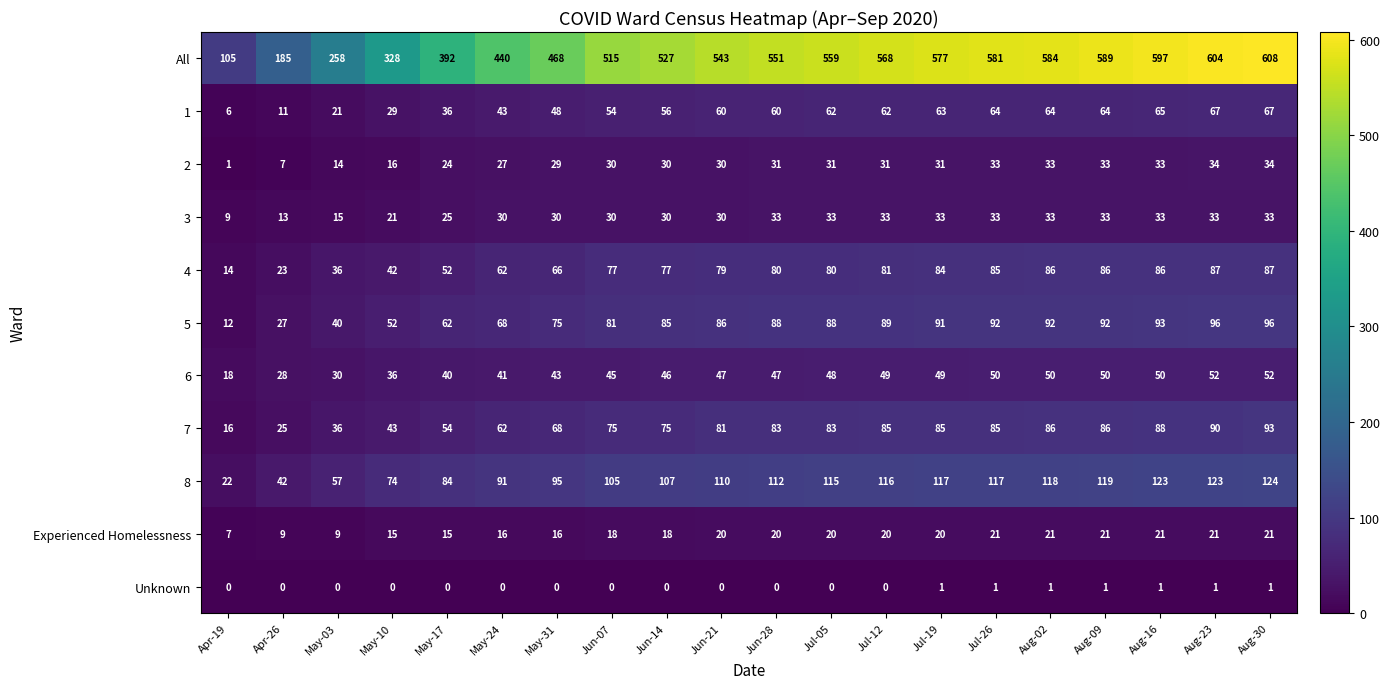

Where is 8 nearest to the value 73?

May-10